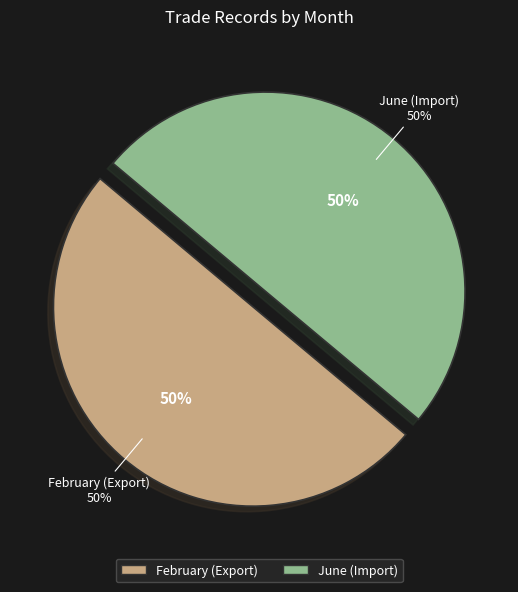

What is the largest slice in the pie chart?

February (Export)